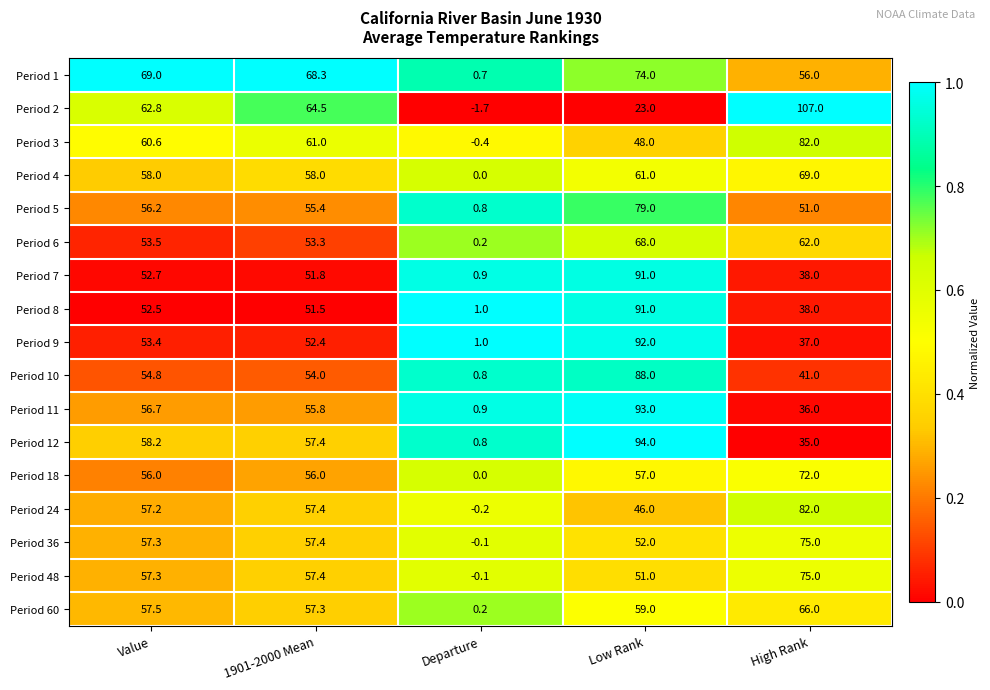

What is the average value of the Period 24 series?

48.5